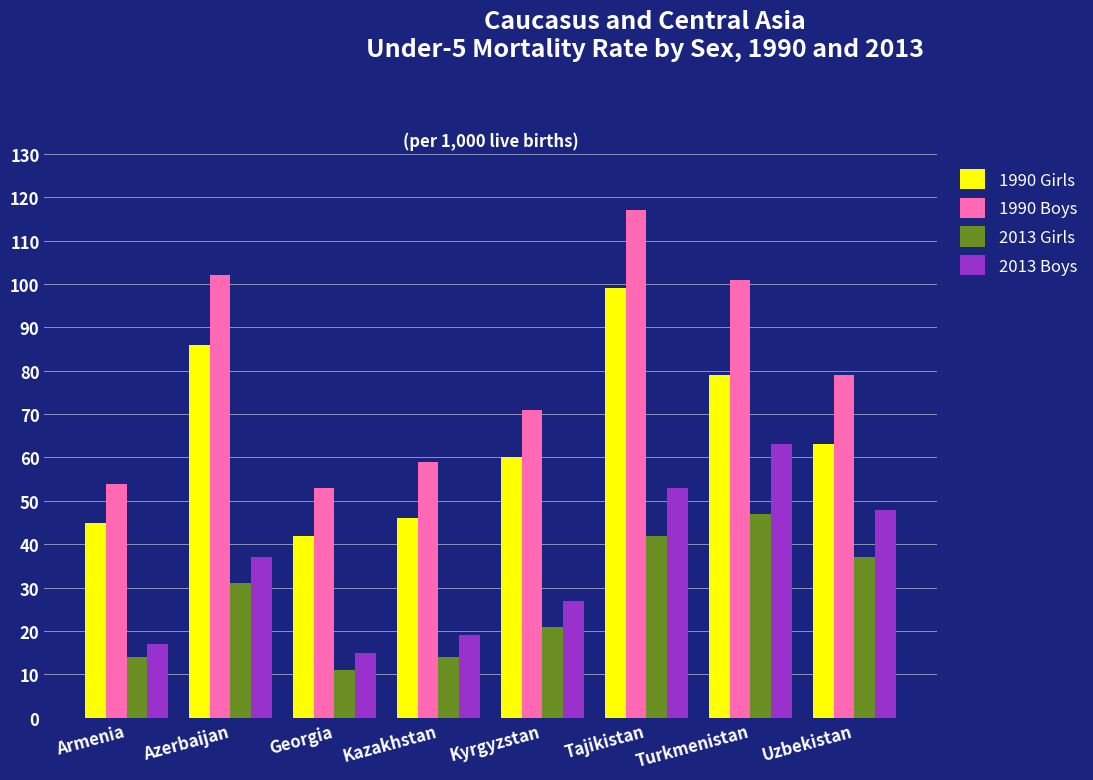

At which label is 1990 Girls closest to 70?

Uzbekistan